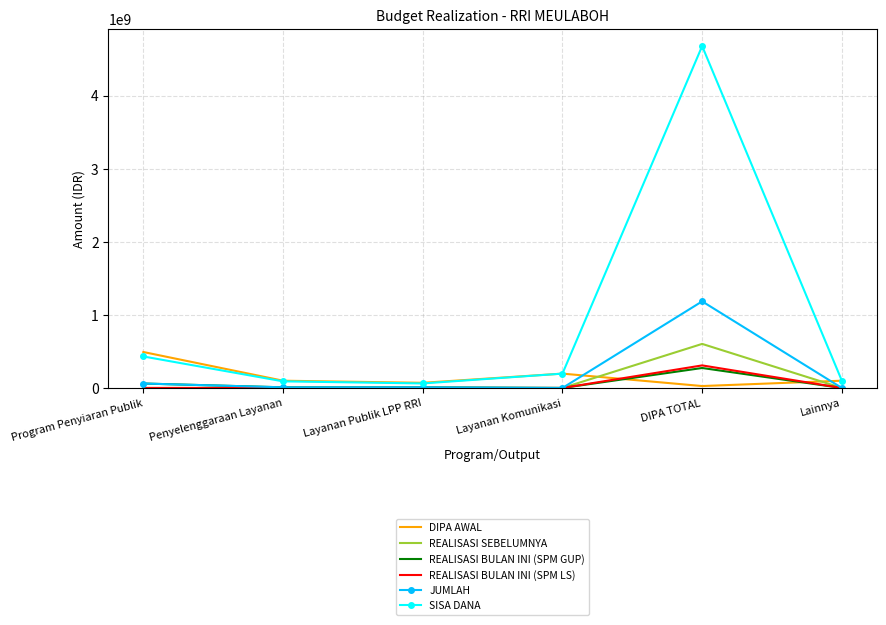

What is the highest value of the SISA DANA series?

4677847883